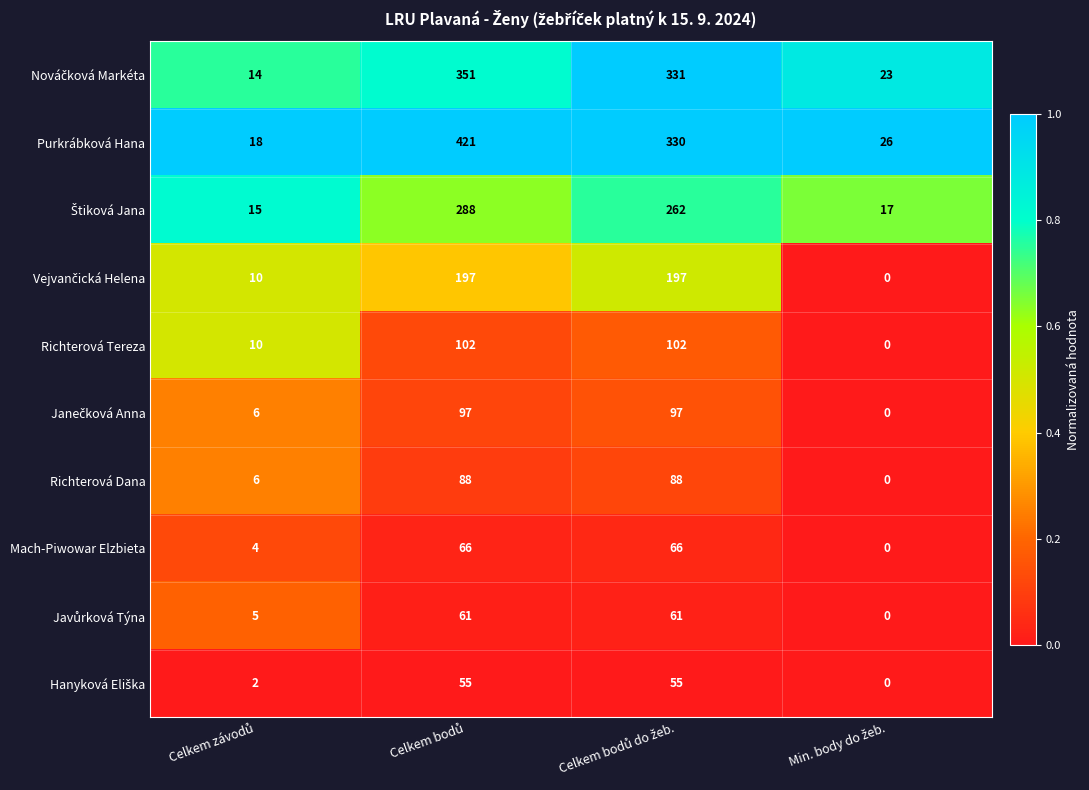

How many data points does each series have?

4